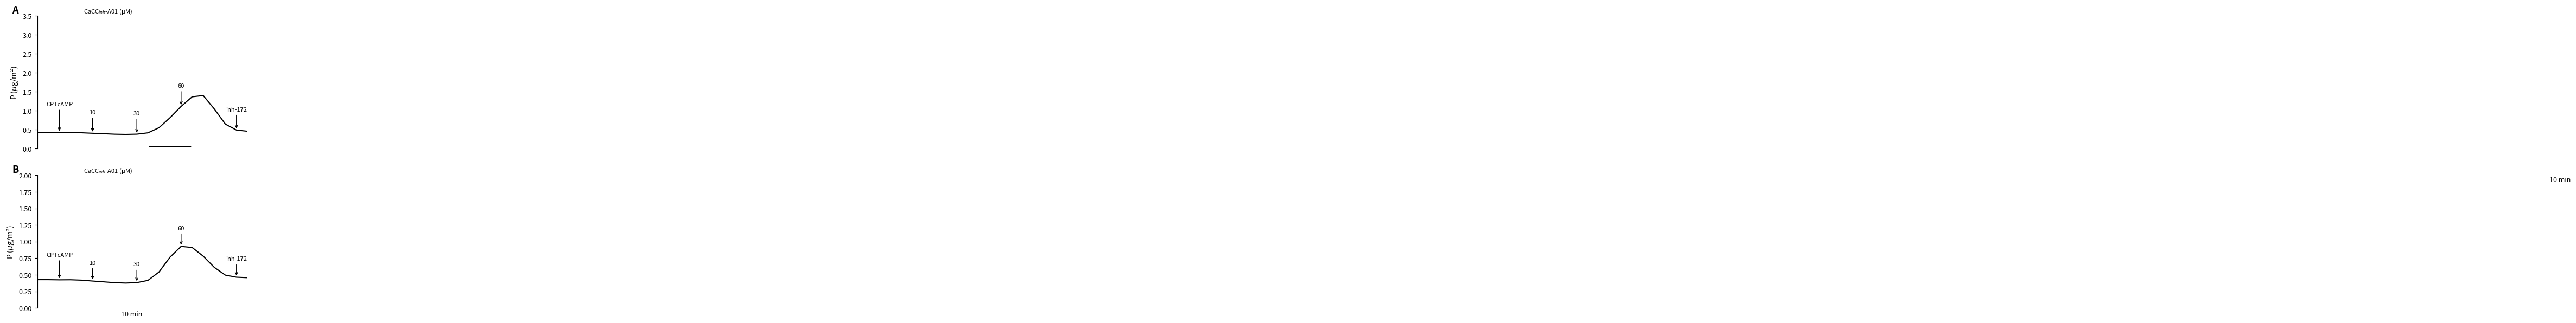

What are all the series names shown in the legend?

P1, P2